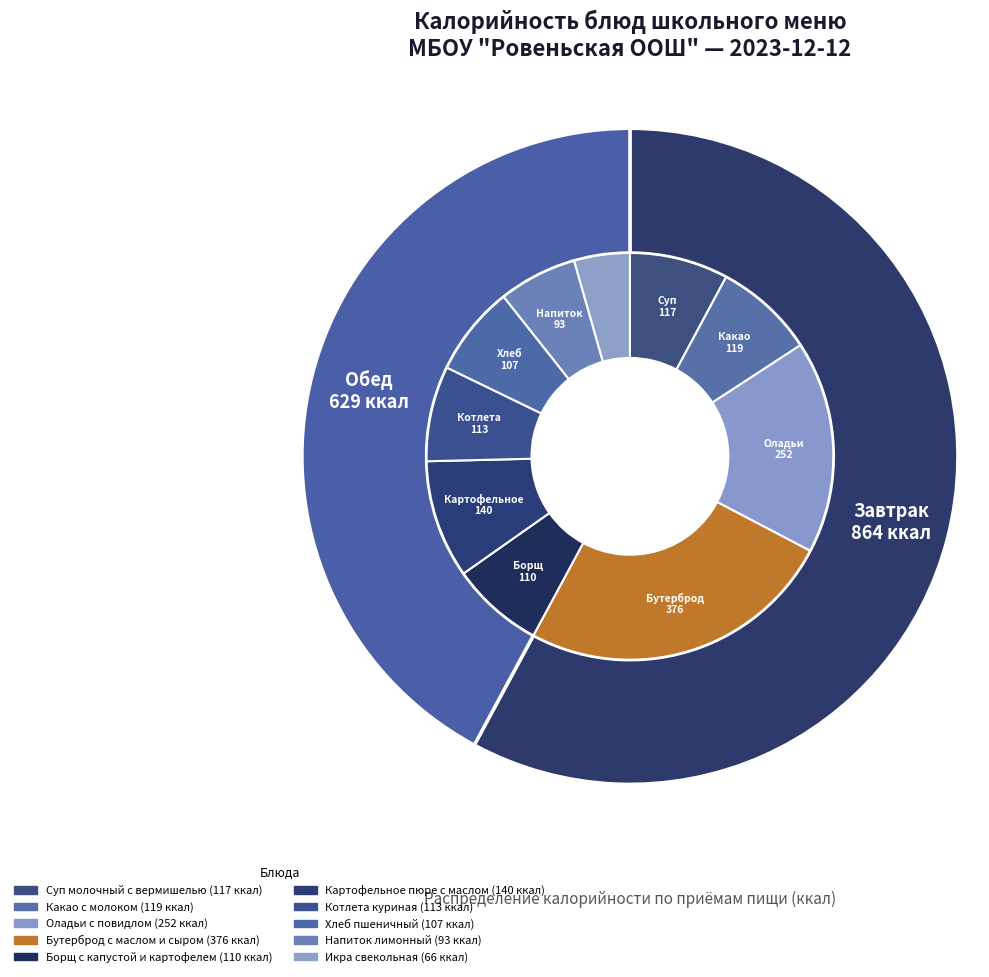

To the nearest percent, what is the combined percentage of Какао с молоком and Икра свекольная?

12%